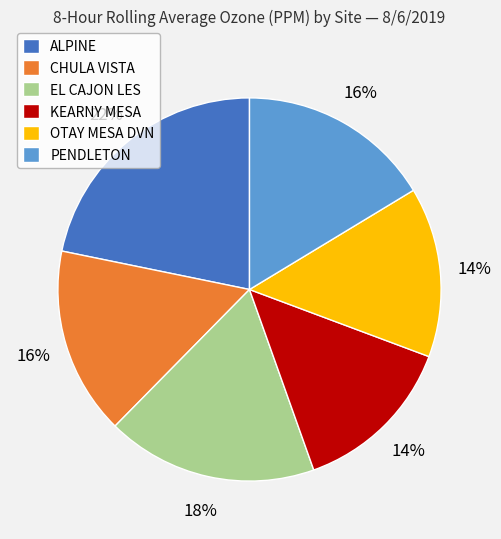

Which has a higher value, PENDLETON or OTAY MESA DVN?

PENDLETON